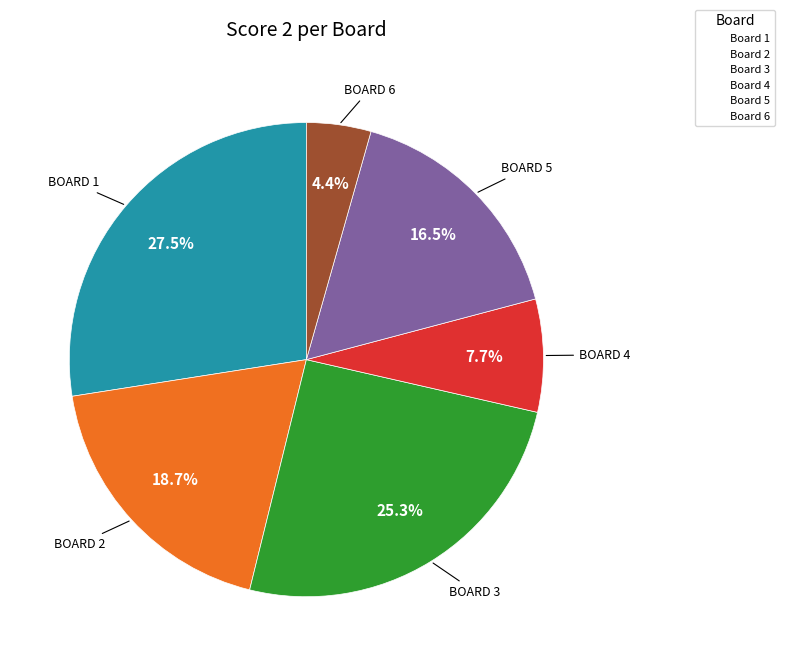

Combined, what portion of the pie is Board 5 and Board 1?

44.0%